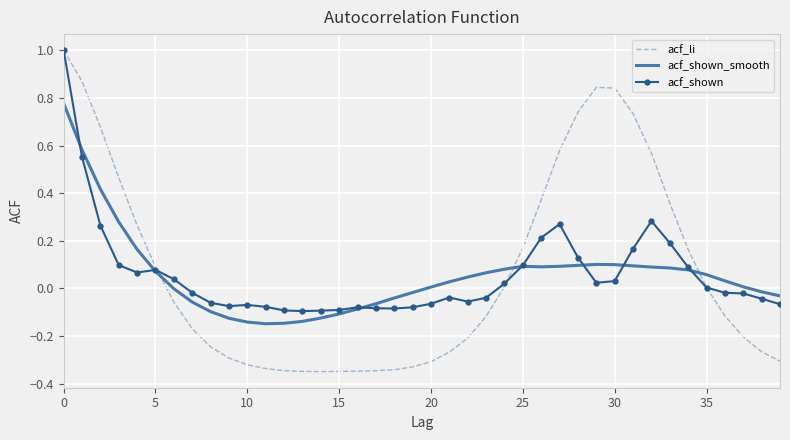

What are all the series names shown in the legend?

acf_li, acf_shown_smooth, acf_shown